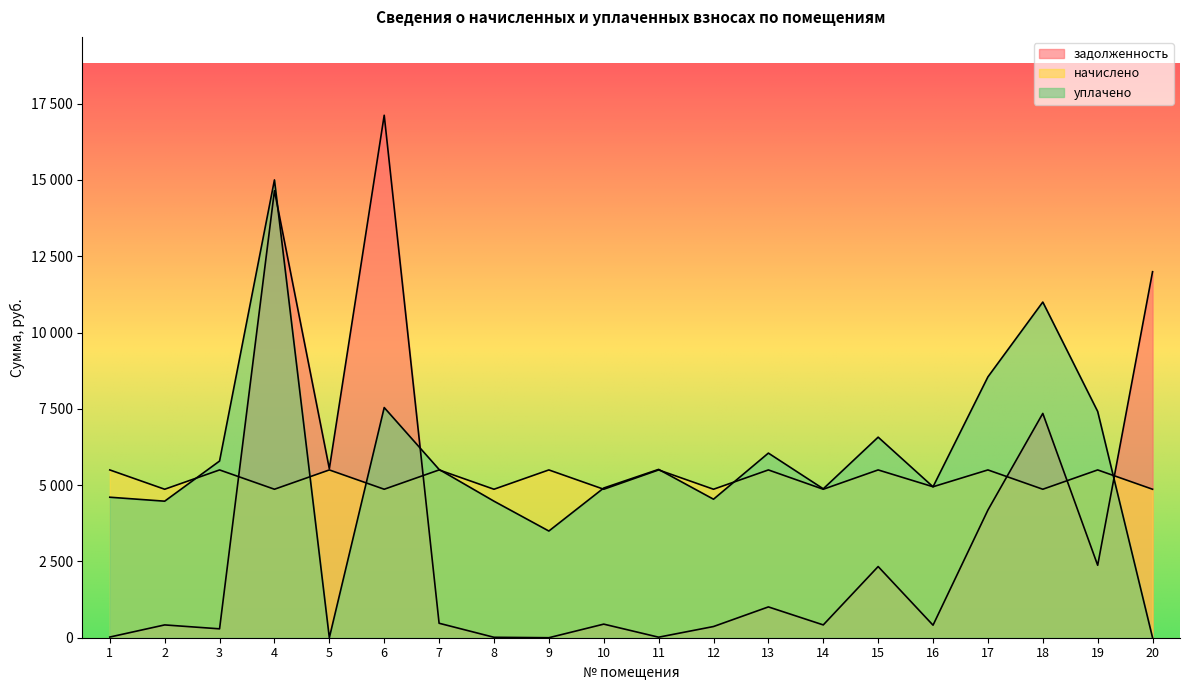

Reading right to left, list all the values displayed in this chart.

задолженность: 11992.8	2373.6	7349.4	4183.1	410.9	2332.2	419.7	1009.5	366.8	17.6	445.4	0.0	14.3	474.3	17118.6	5538.0	14646.7	291.4	419.7	22.1
начислено: 4864.9	5497.7	4864.9	5497.7	4946.5	5497.7	4864.9	5497.7	4864.9	5497.7	4864.9	5497.7	4864.9	5497.7	4864.9	5497.7	4864.9	5497.7	4864.9	5497.7
уплачено: 0.0	7413.2	10998.1	8546.5	4945.2	6571.5	4879.2	6049.1	4538.2	5515.2	4904.9	3495.8	4473.8	5513.8	7541.2	0.0	15000.0	5789.1	4473.8	4603.5